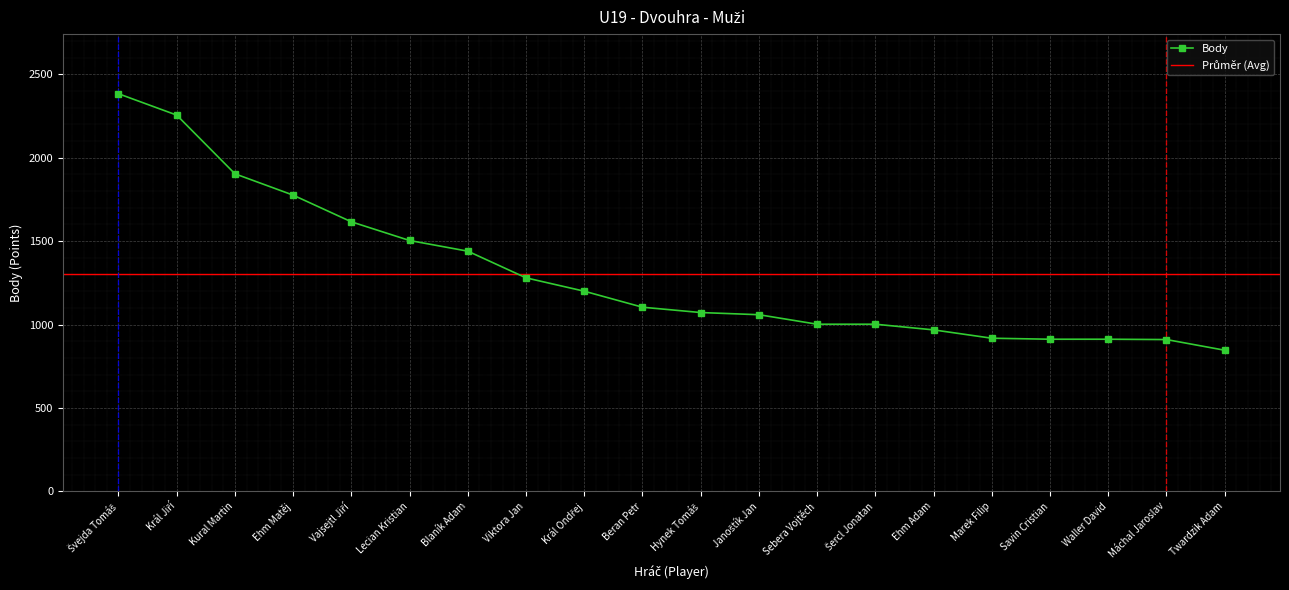

How many data points does each series have?

20